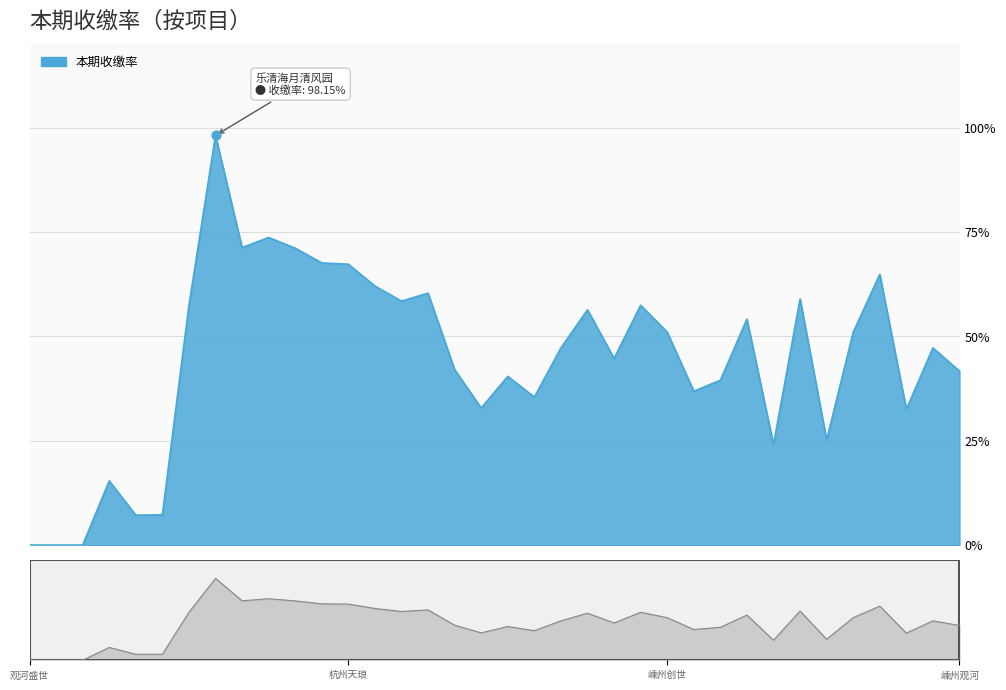

What is the change in value from 九江融信碧桂园 to 杭州沐水澜轩?

-24.0